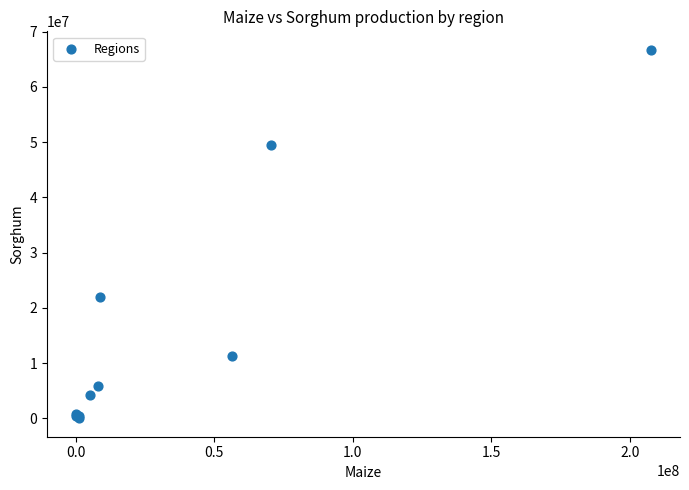

What Y value in the scatter plot is closest to 33367559?

22000085.6